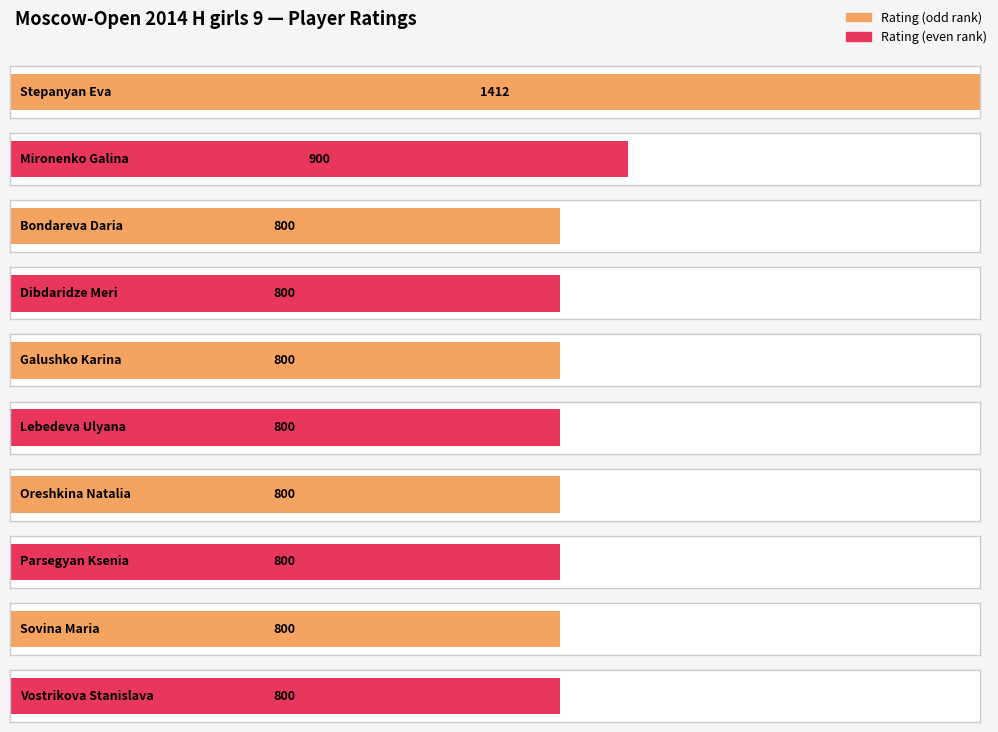

The value at Malysheva Valeria is 358. True or false?

False